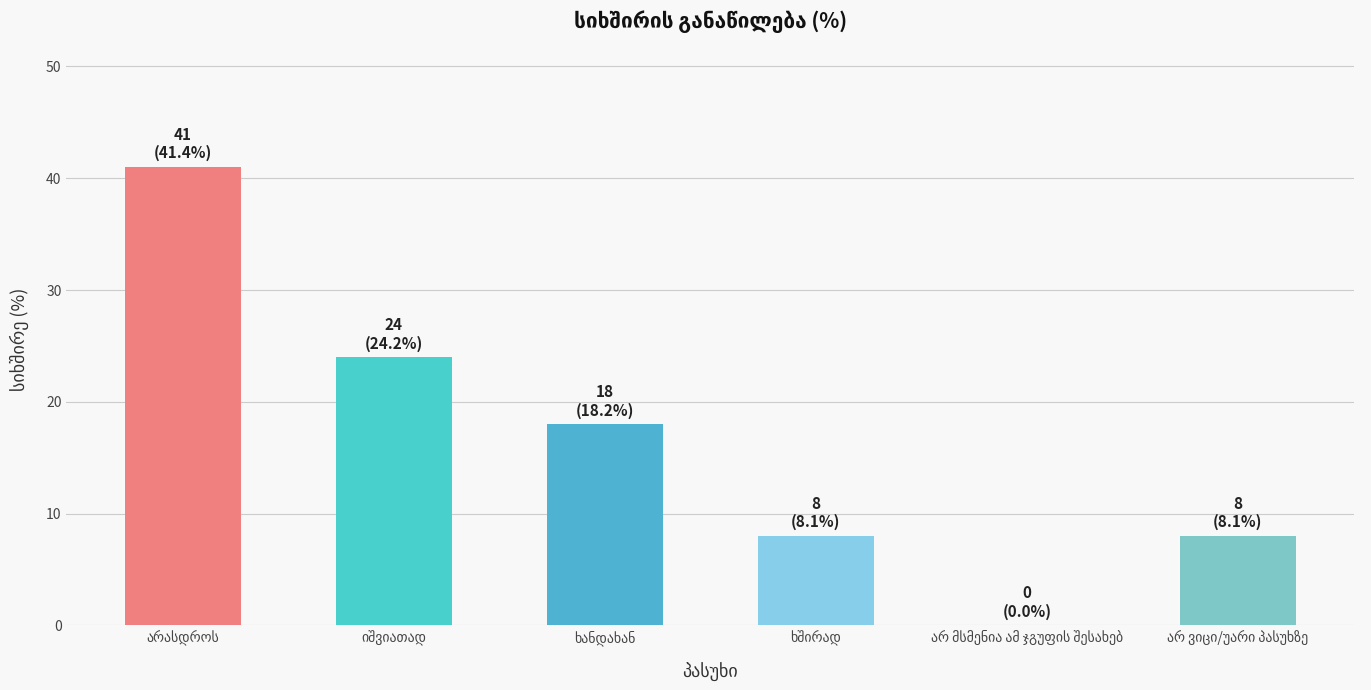

What is the sum of all values?

99